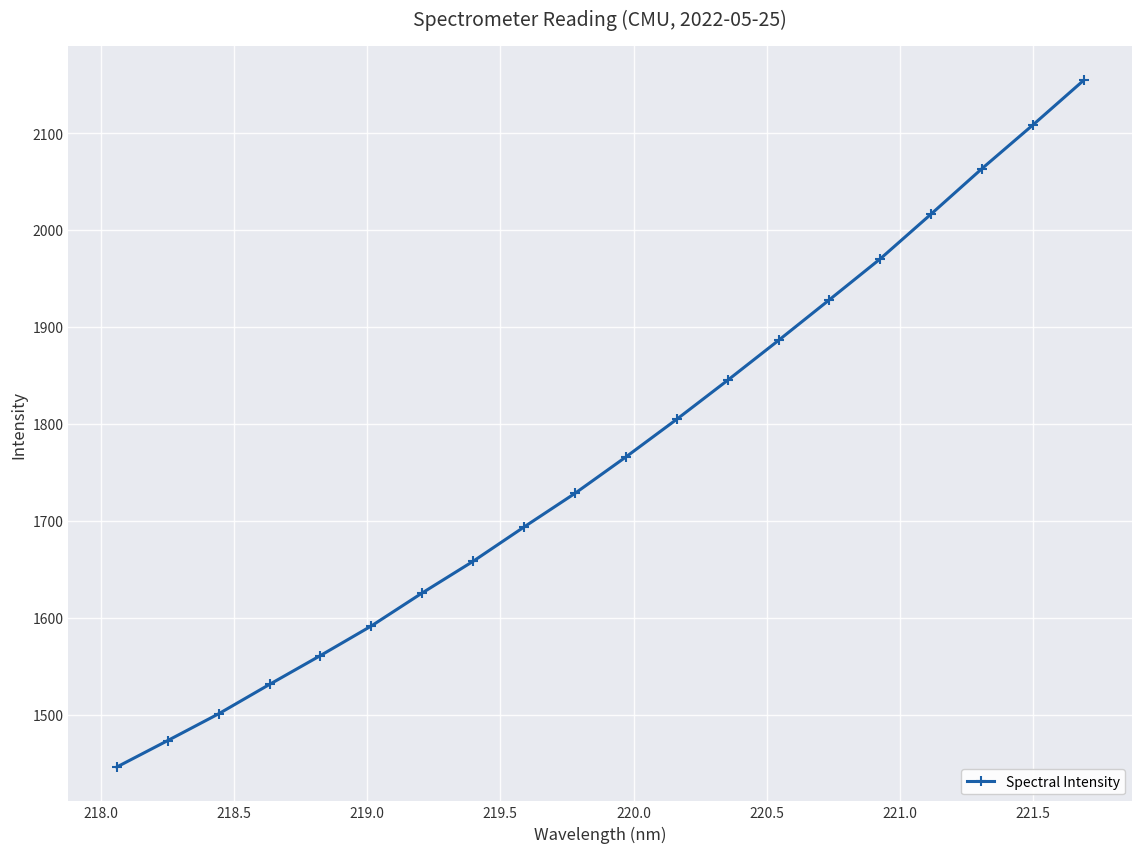

What is the greatest value displayed?

2154.4